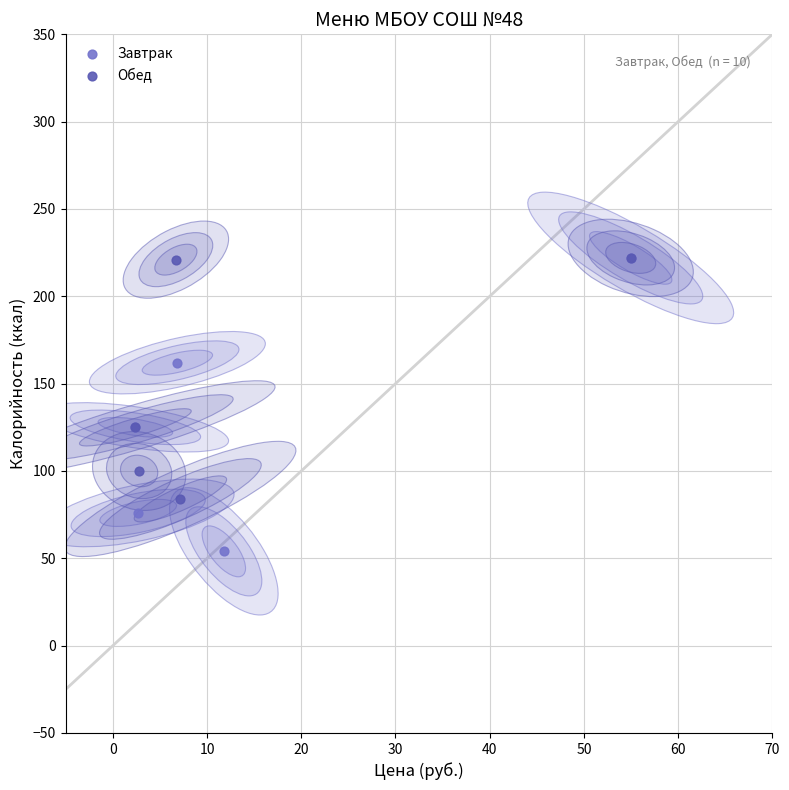

Which series has the largest Y range (max minus min)?

Завтрак